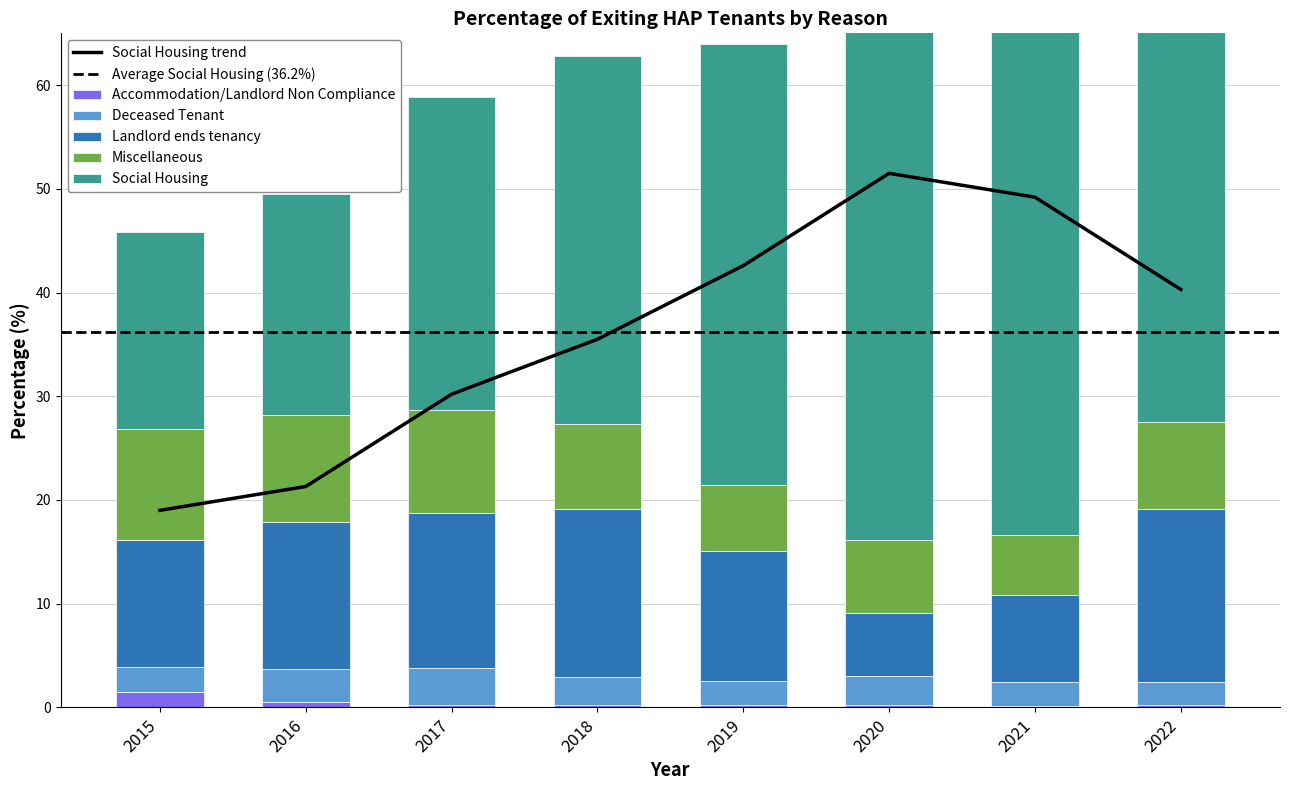

Is the value of Landlord ends tenancy at 2017 greater than the value of Deceased Tenant at 2019?

Yes